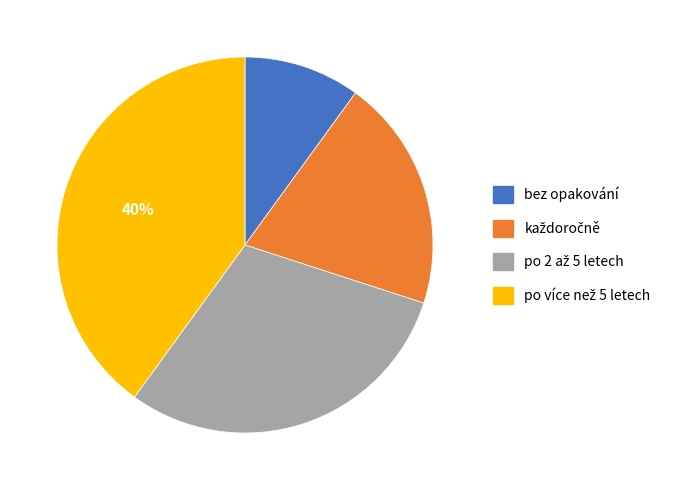

Does any single category account for the majority?

No